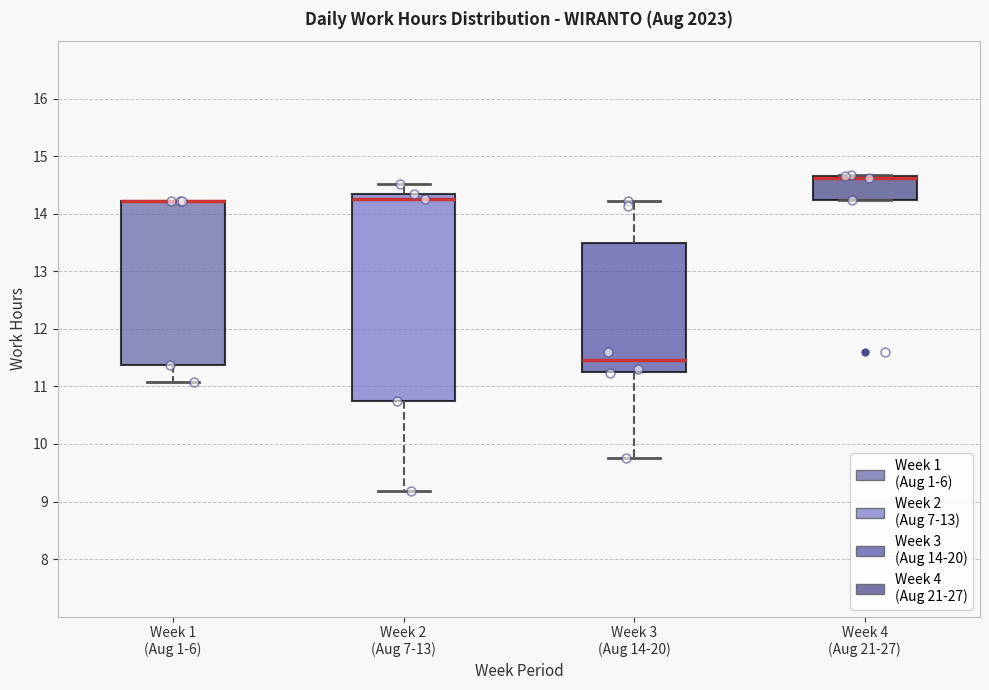

Where does the median line of the box for Week 4 (Aug 21-27) sit on the y-axis? The values are not printed on the chart, so give them approximately, as read against the axis.

14.6